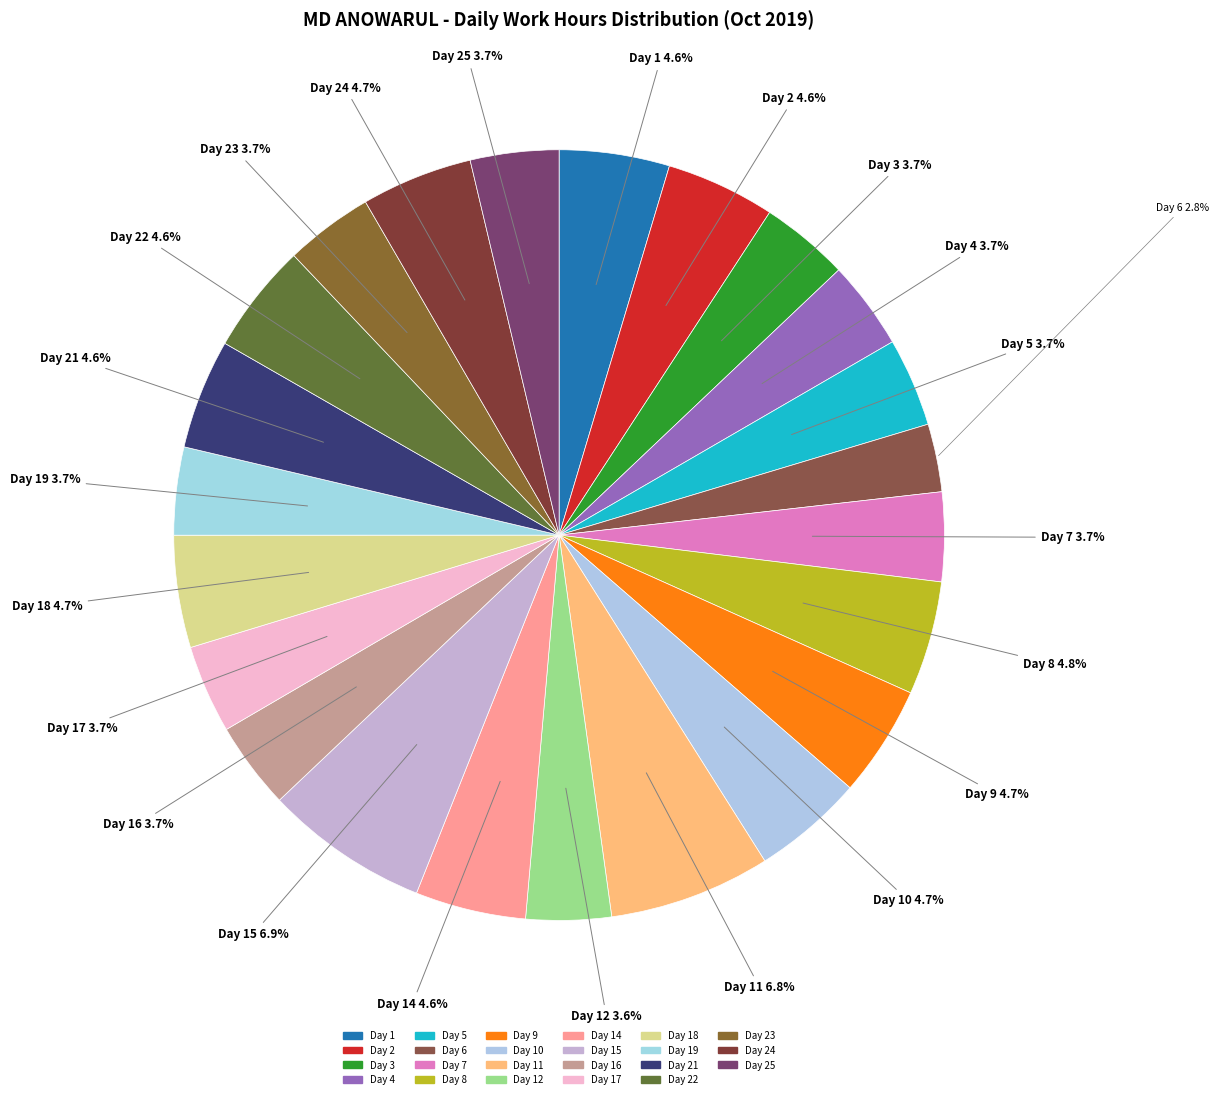

Which slice is the smallest?

Day 6